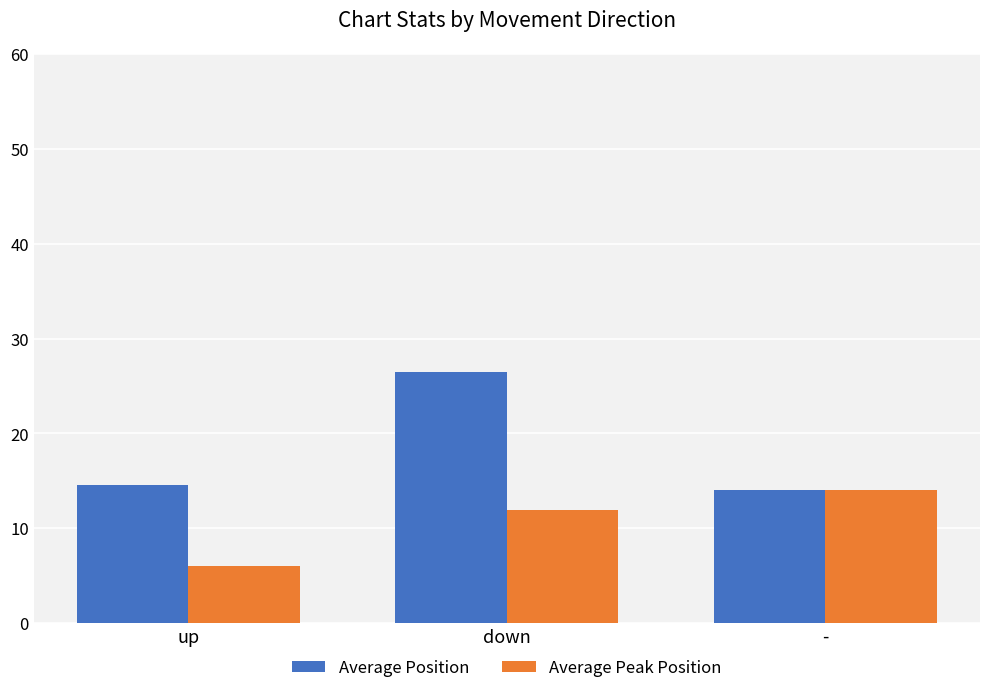

What is the lowest value of the Average Position series?

14.0